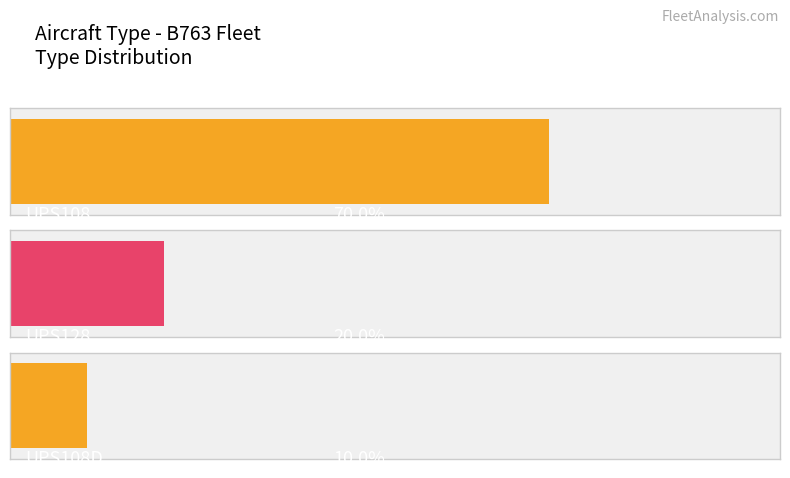

List the labels in order of value, smallest first.

UPS108D, UPS128, UPS108